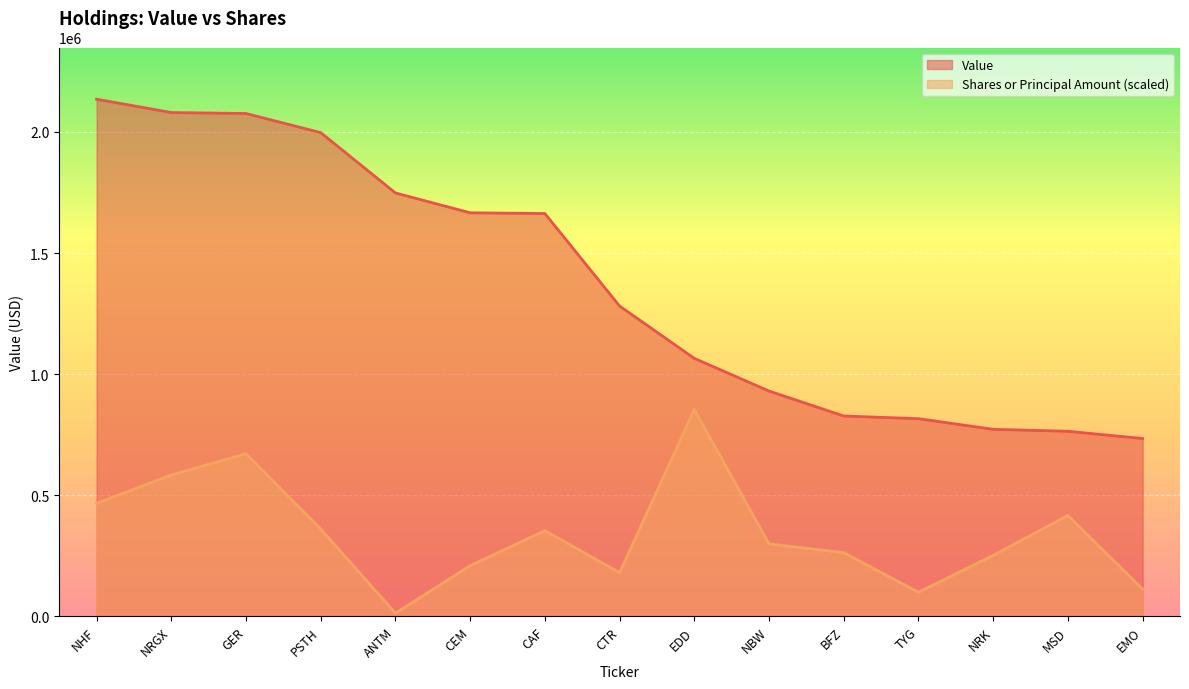

What position from the left is ANTM?

5